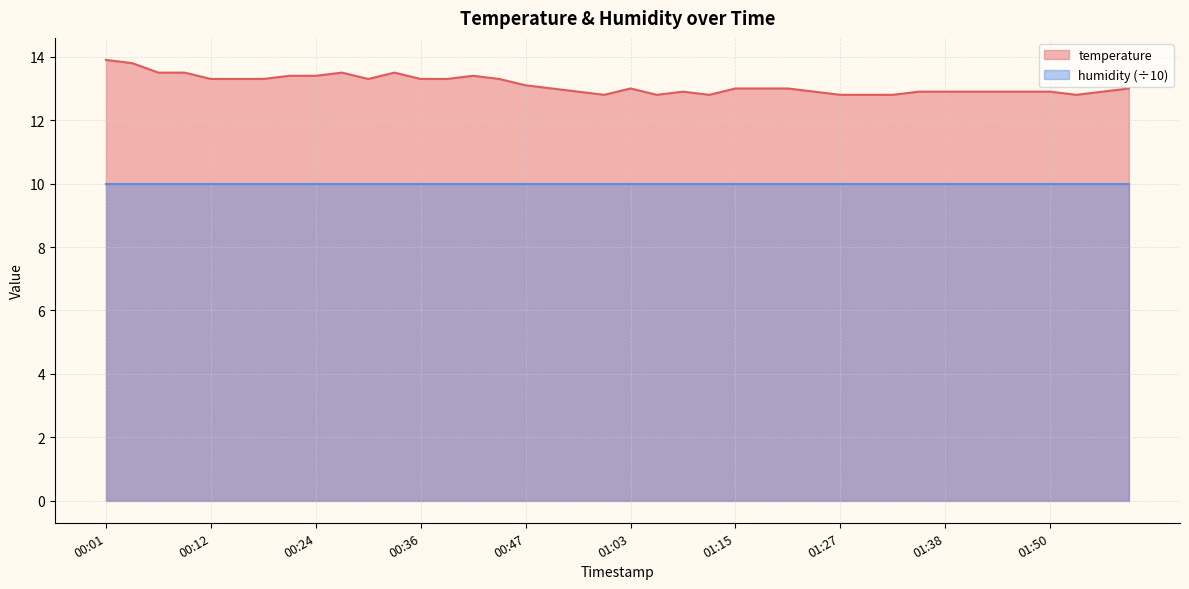

What is the greatest value displayed?

13.9